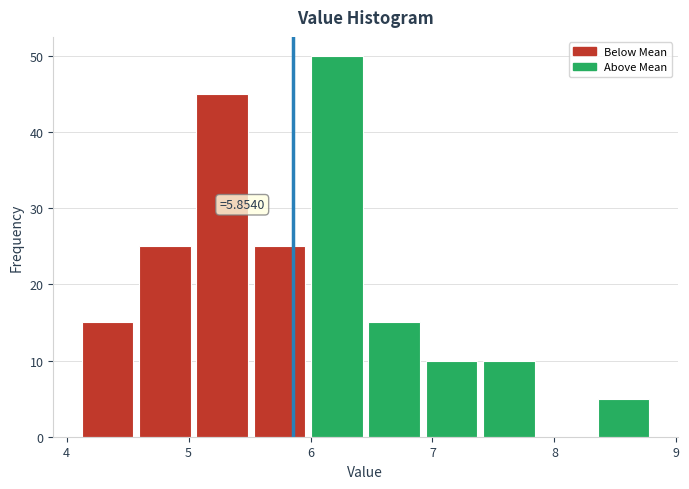

Over which range of the x-axis is the bar tallest?

5.98 to 6.45